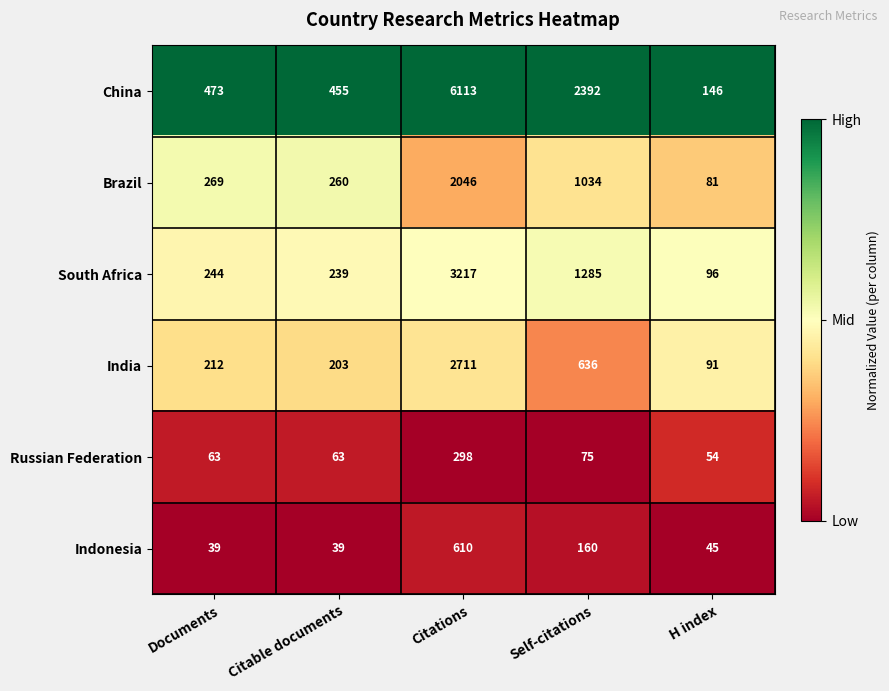

What is the total value across all series at Documents?

1300